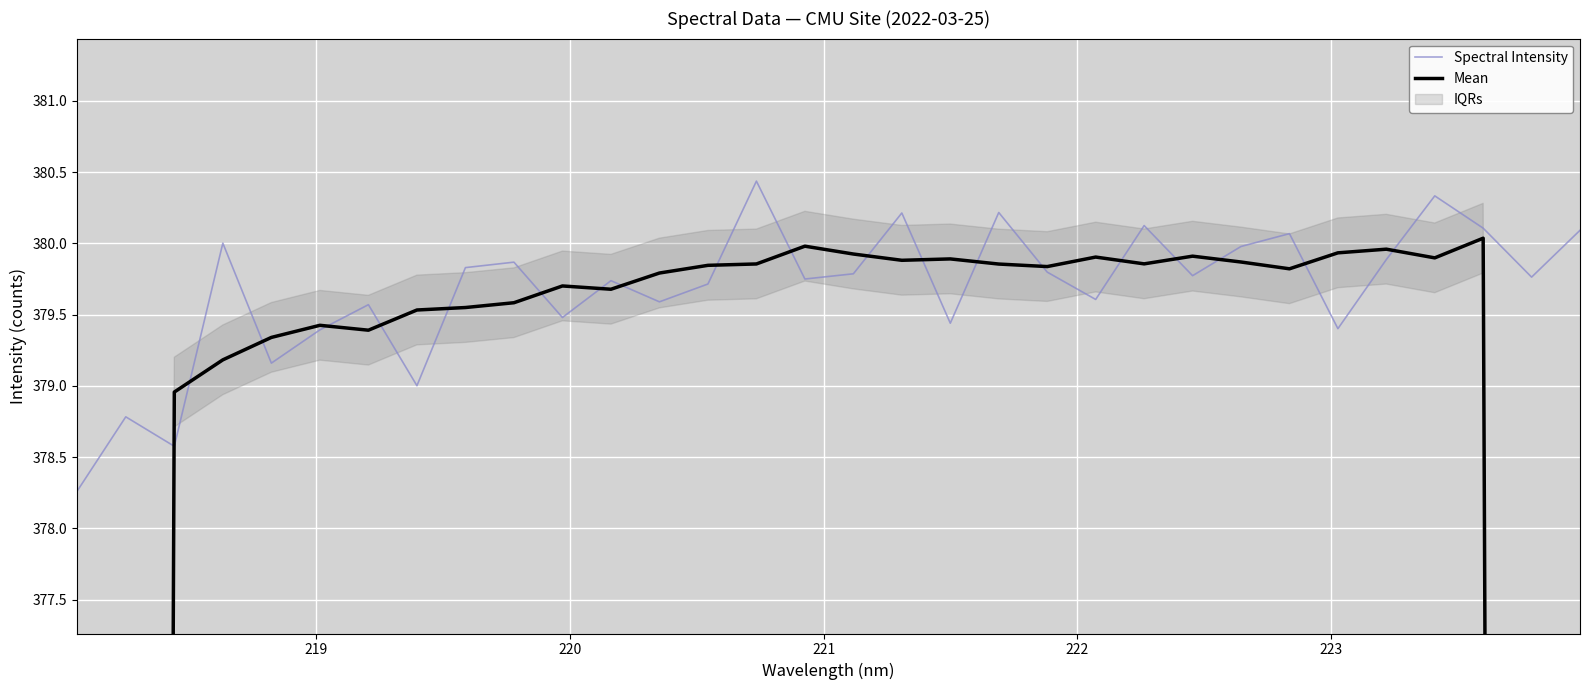

List the series in order of their overall mean, highest first.

Spectral Intensity, Mean